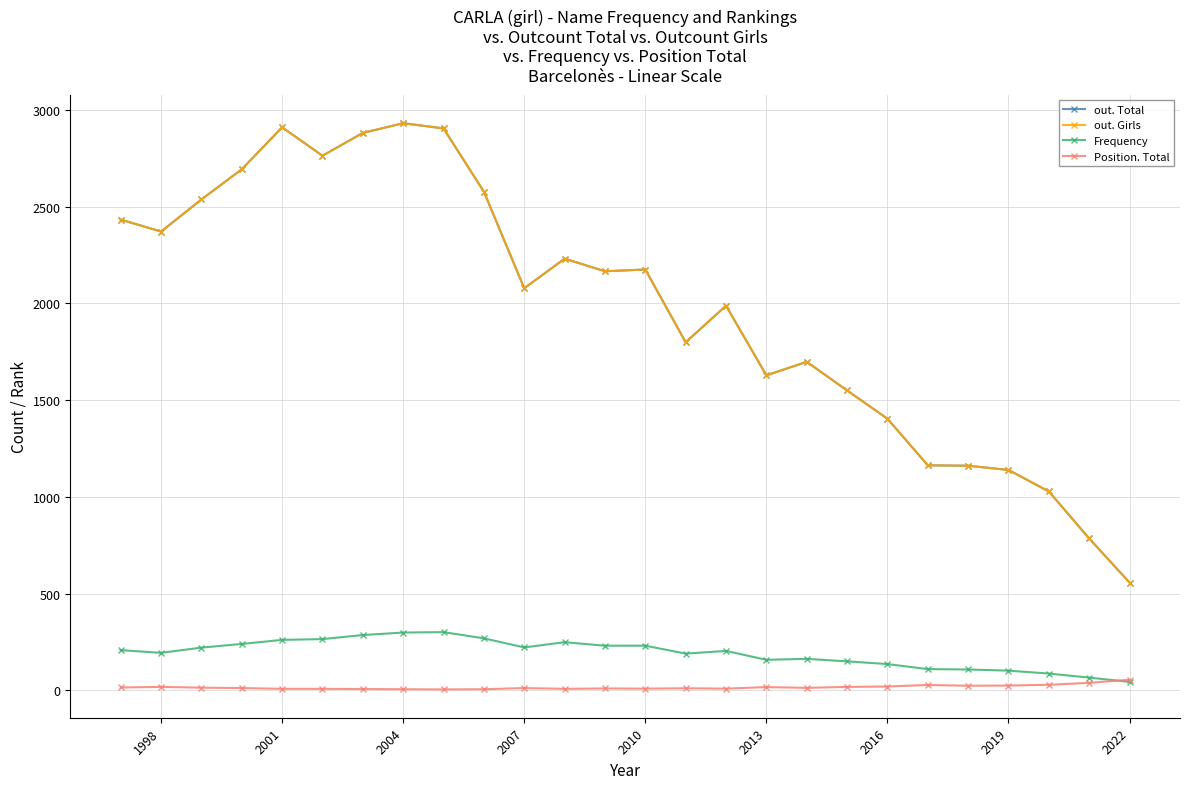

Reading right to left, list all the values displayed in this chart.

out. Total: 557	785	1028	1139	1161	1163	1404	1550	1698	1628	1988	1799	2175	2166	2231	2078	2577	2904	2931	2881	2763	2910	2693	2537	2371	2433
out. Girls: 557	785	1028	1139	1161	1163	1404	1550	1698	1628	1988	1799	2175	2166	2231	2078	2577	2904	2931	2881	2763	2910	2693	2537	2371	2433
Frequency: 44	66	87	102	108	110	136	150	163	158	204	190	231	231	249	222	269	301	299	286	265	261	240	221	194	208
Position. Total: 55	39	29	25	24	28	20	18	13	17	9	11	9	10	8	12	6	5	6	7	8	8	12	14	18	15